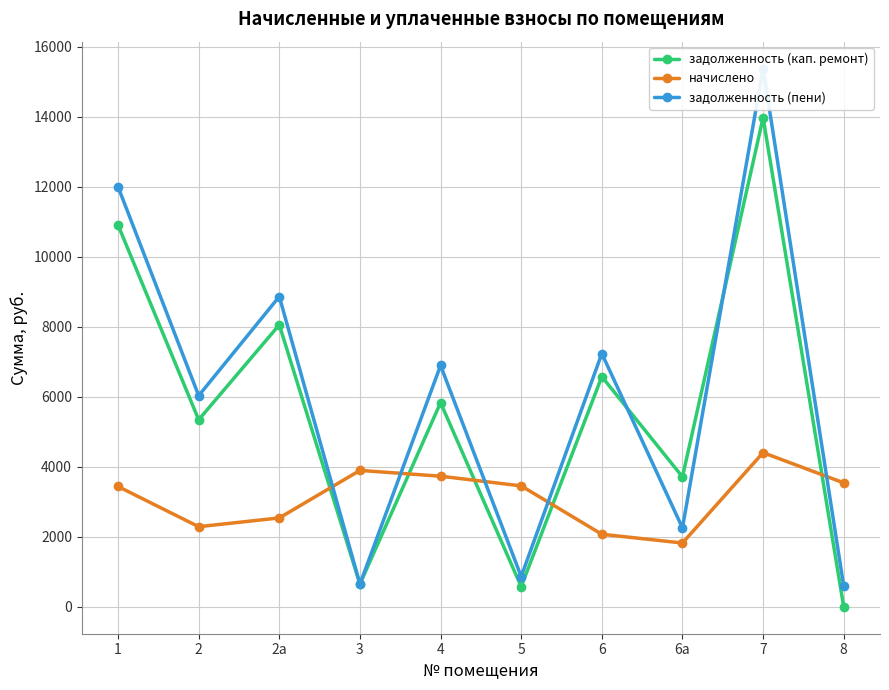

List the series in order of their overall mean, highest first.

задолженность (пени), задолженность (кап. ремонт), начислено